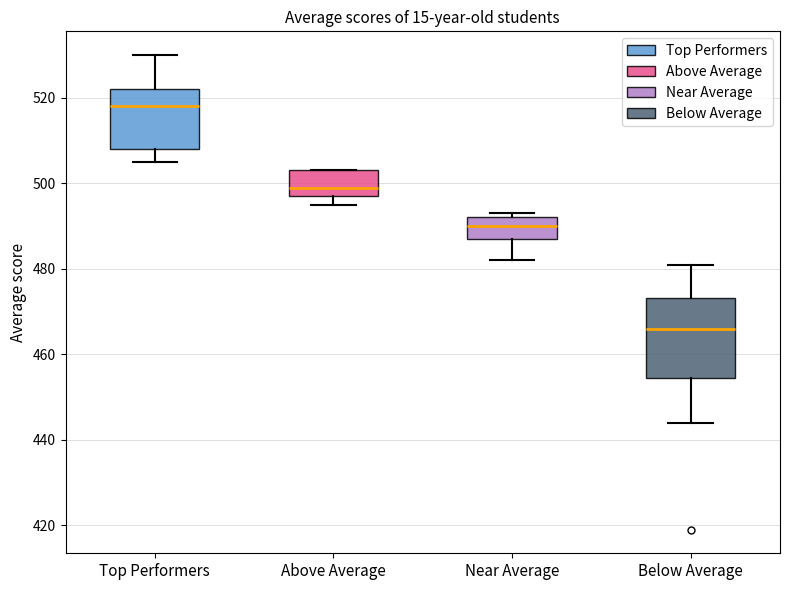

Reading left to right, read every box against the y-axis: the position of its median line, the range the box covers, and the ends of its whiskers. The values are not printed on the chart, so give them approximately, as read against the axis.

Top Performers: median 518, box 508 to 522, whiskers 506 to 530
Above Average: median 500, box 498 to 504, whiskers 496 to 504
Near Average: median 490, box 488 to 492, whiskers 482 to 494
Below Average: median 466, box 454 to 474, whiskers 444 to 482